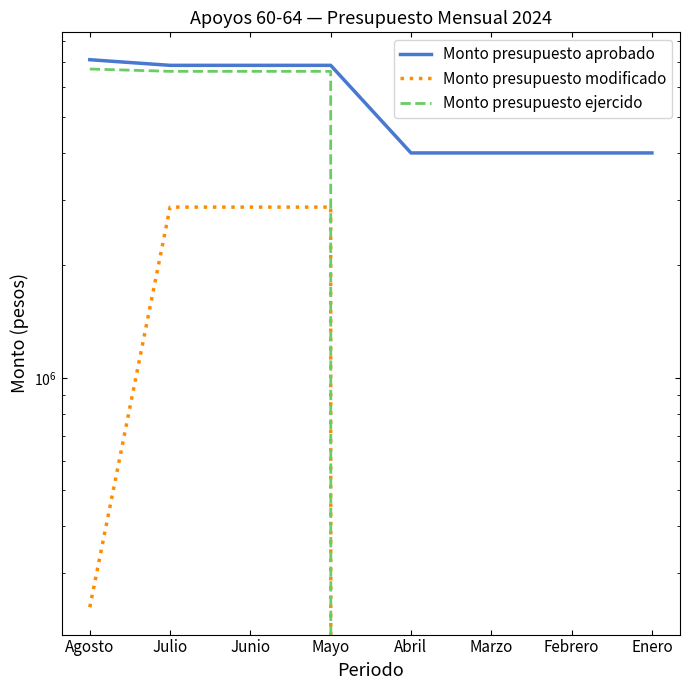

What is the difference between the maximum and minimum values in the Monto presupuesto modificado series?

2864000